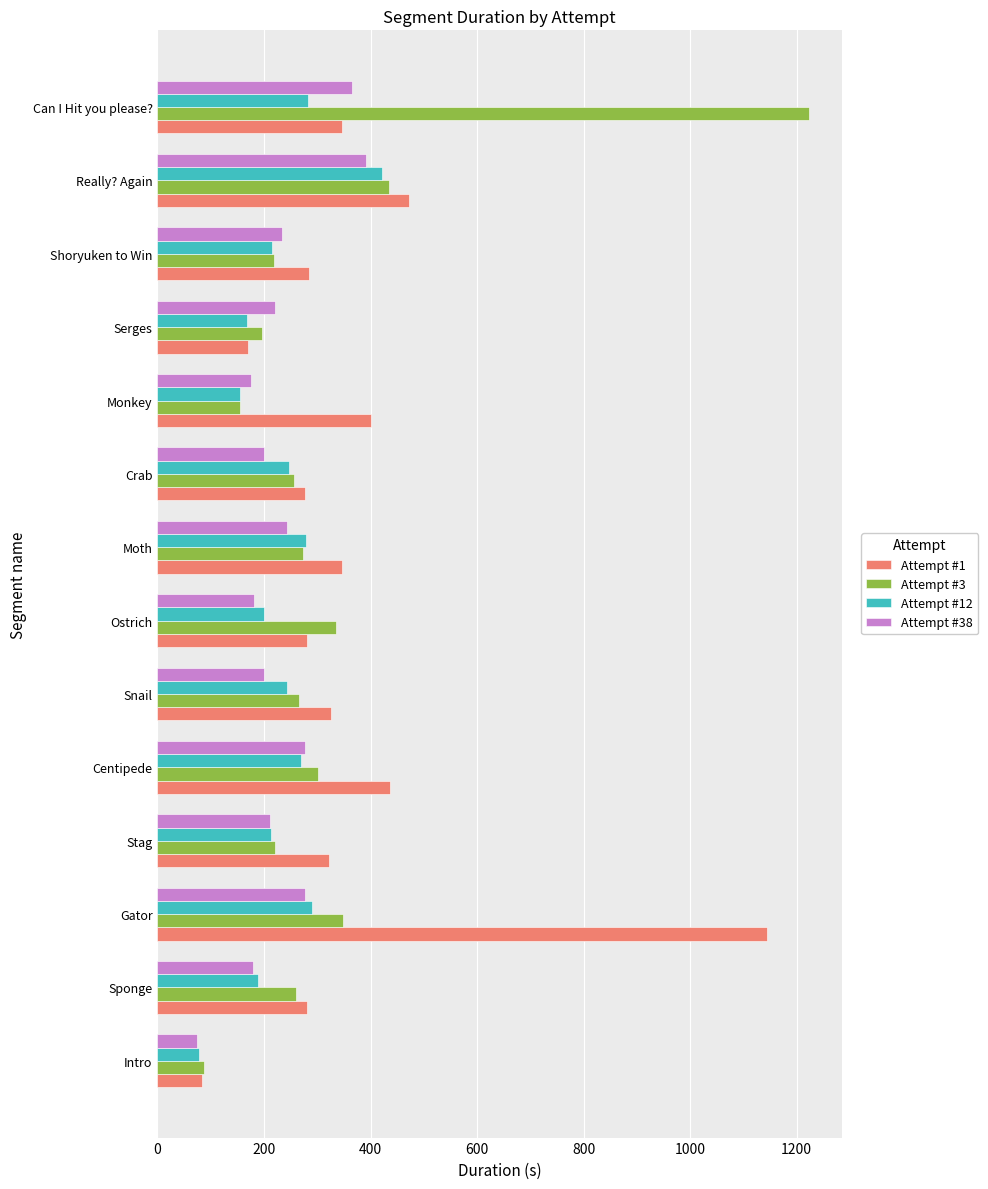

What is the spread (max minus min) of values at Monkey?

247.0